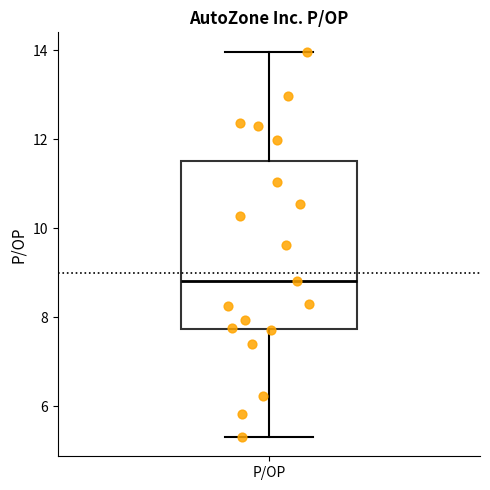

Read this box plot against the y-axis: the position of the median line, the range covered by the box, and the ends of both whiskers. The values are not printed on the chart, so give them approximately, as read against the axis.

median 8.8, box 7.8 to 11.6, whiskers 5.4 to 14.0